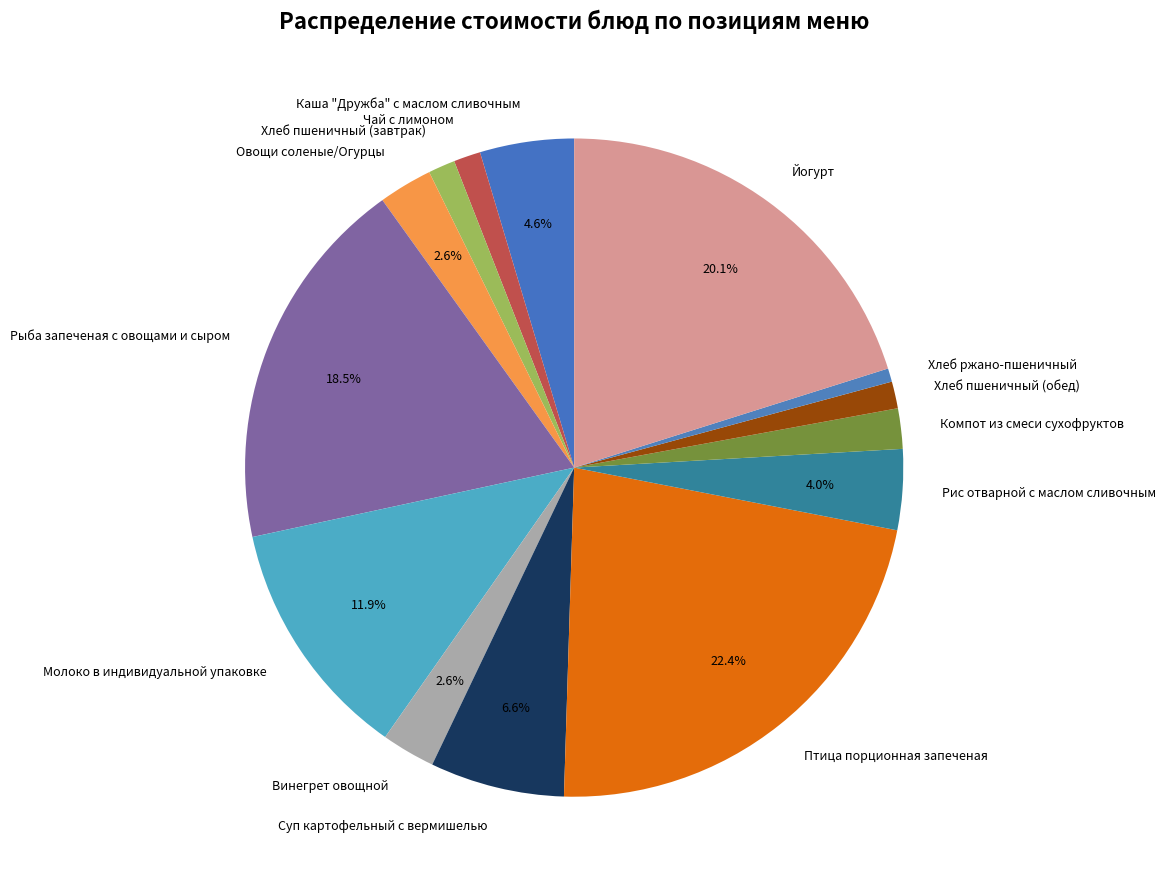

Between Рыба запеченая с овощами и сыром and Винегрет овощной, which is larger?

Рыба запеченая с овощами и сыром